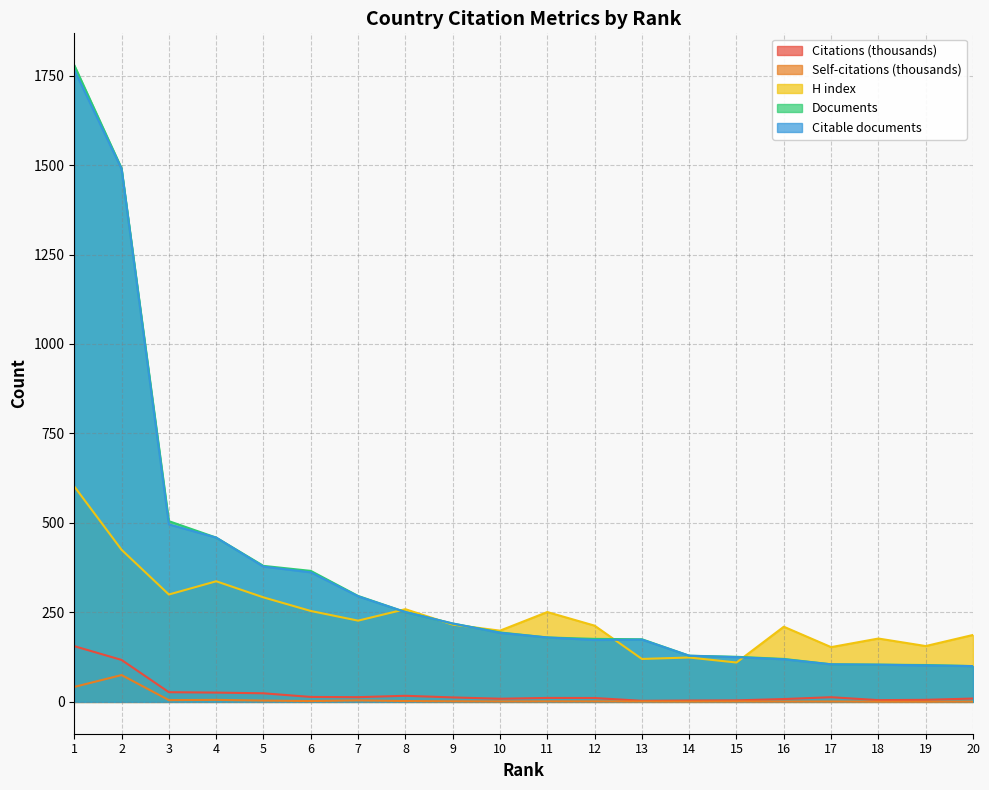

What is the spread (max minus min) of values at 4?

453.3